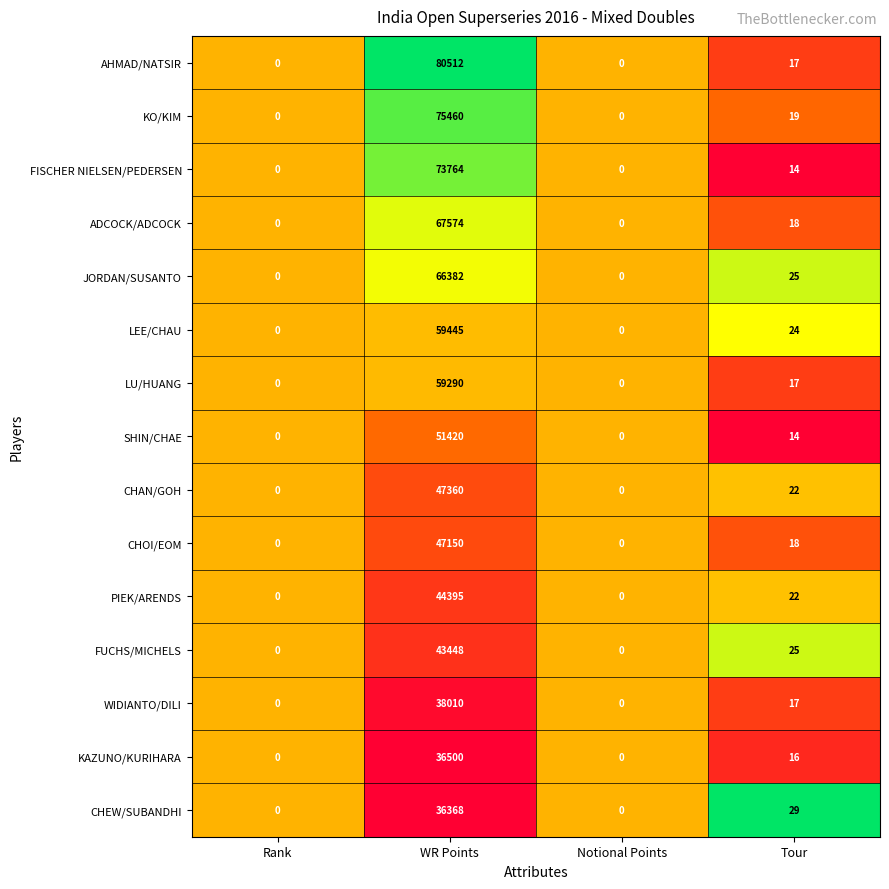

Count the number of data series in this chart.

15